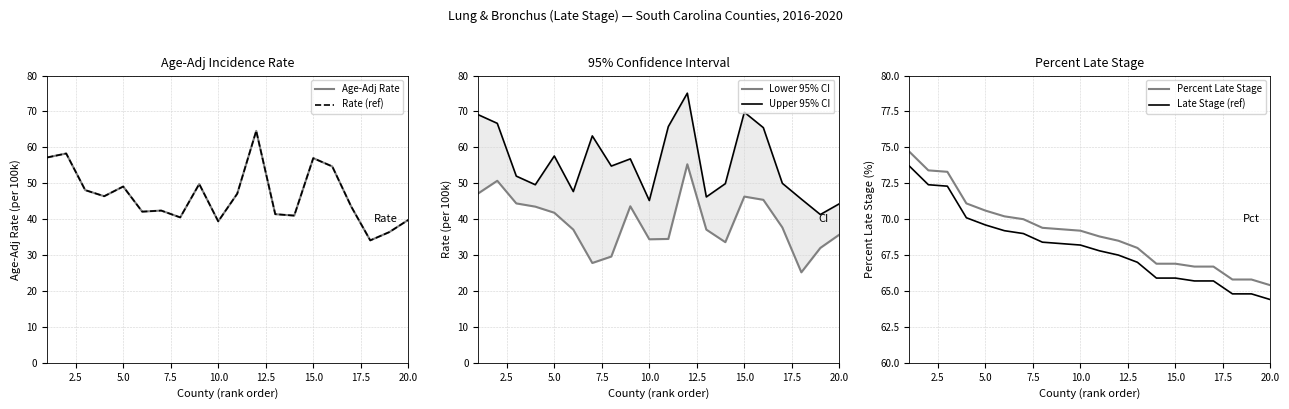

True or false: Late Stage (ref) and Percent Late Stage intersect in this chart.

False